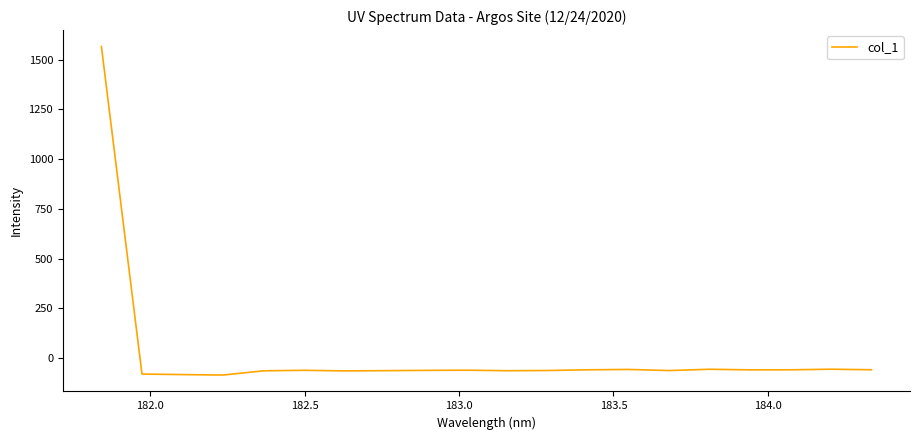

Does the chart display data point markers on the line(s)?

No